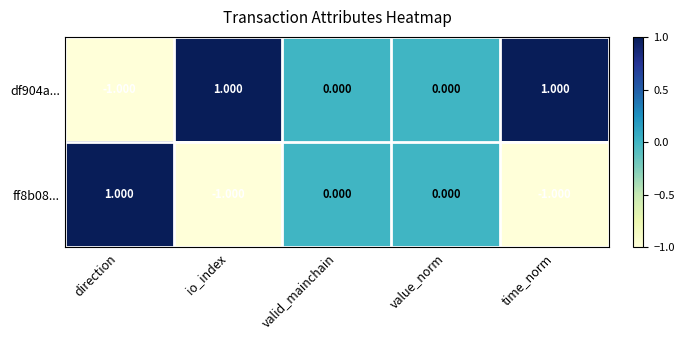

Which category has the lowest value in the df904a... series?

direction